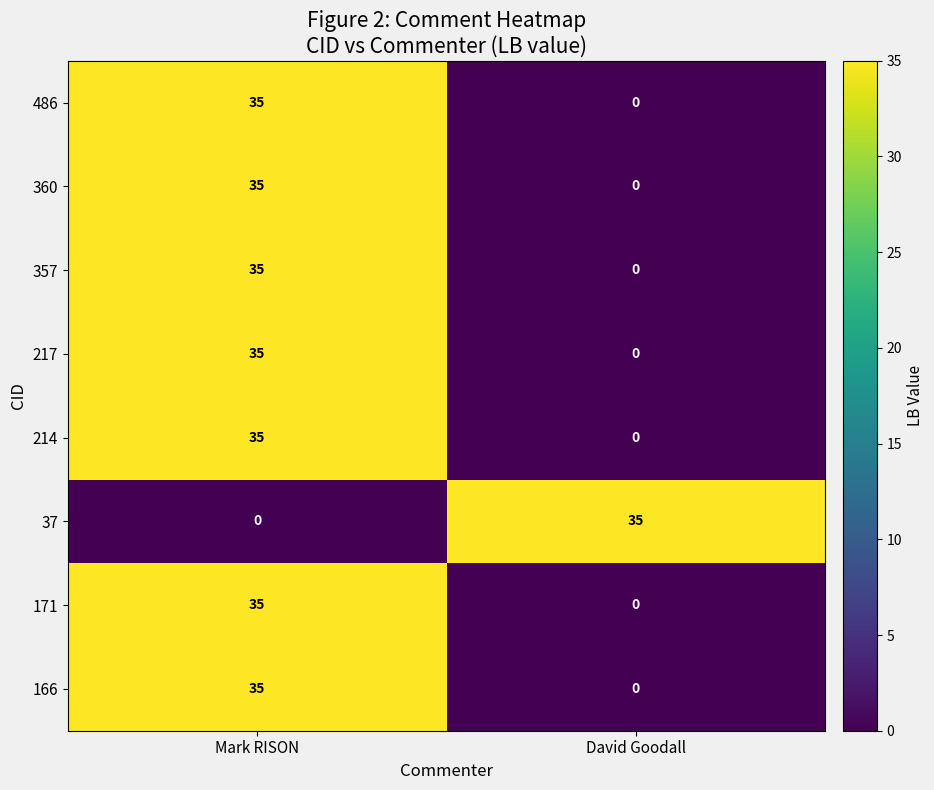

The 37 series shows 0 at Mark RISON. True or false?

True